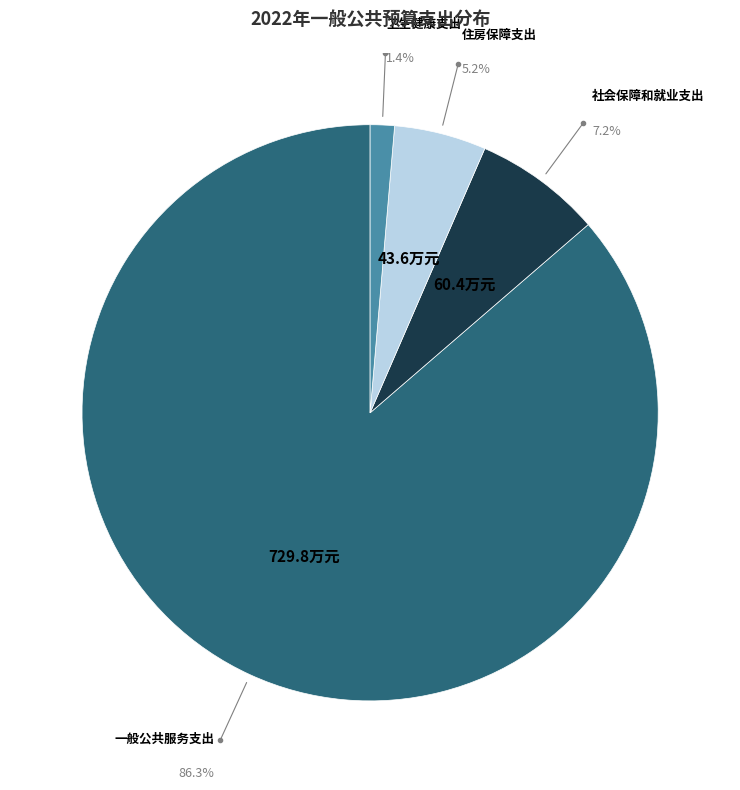

To the nearest percent, what percentage of the pie is 住房保障支出?

5%